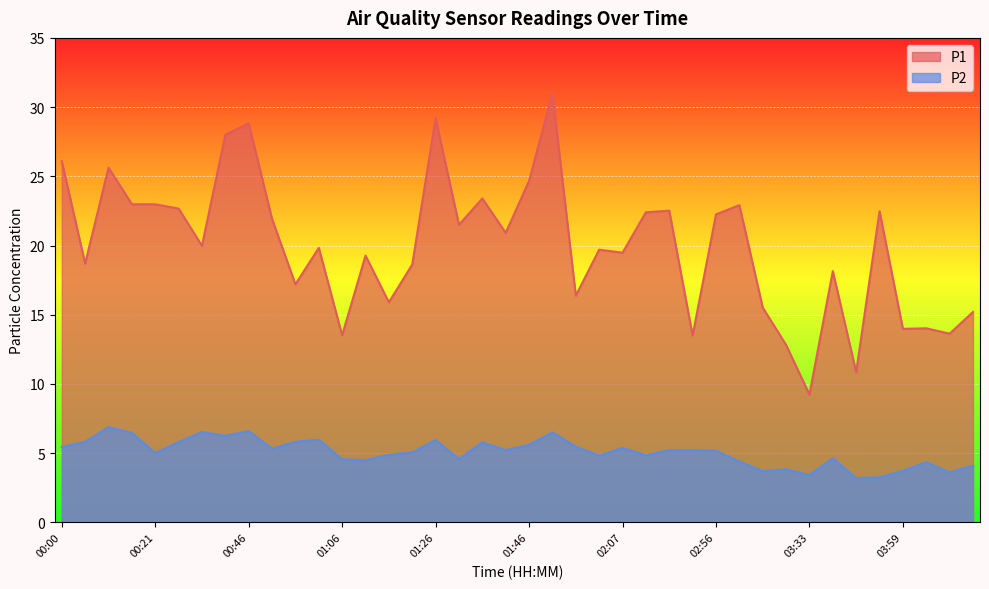

What is the average value of the P1 series?

19.9